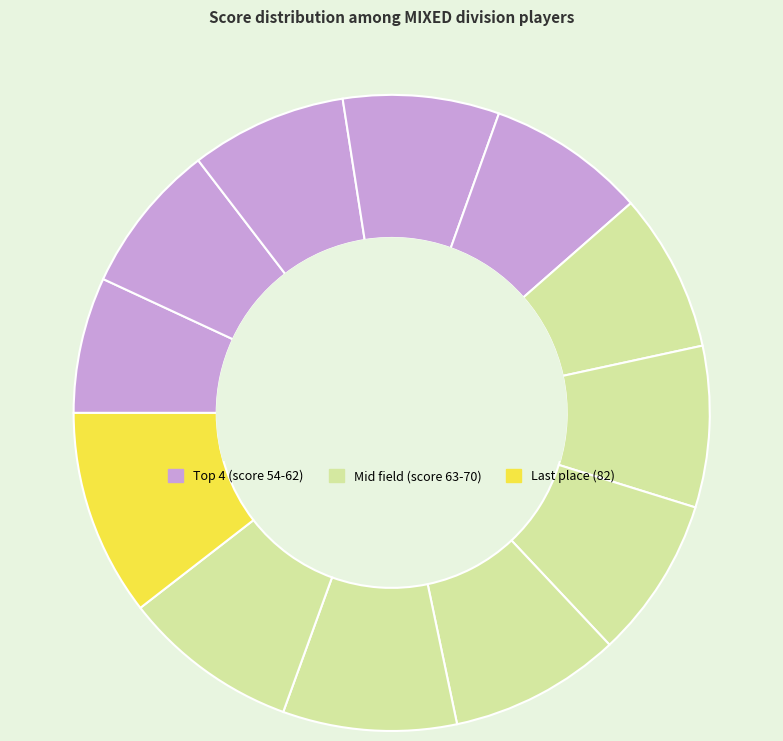

How many segments does this pie chart have?

12